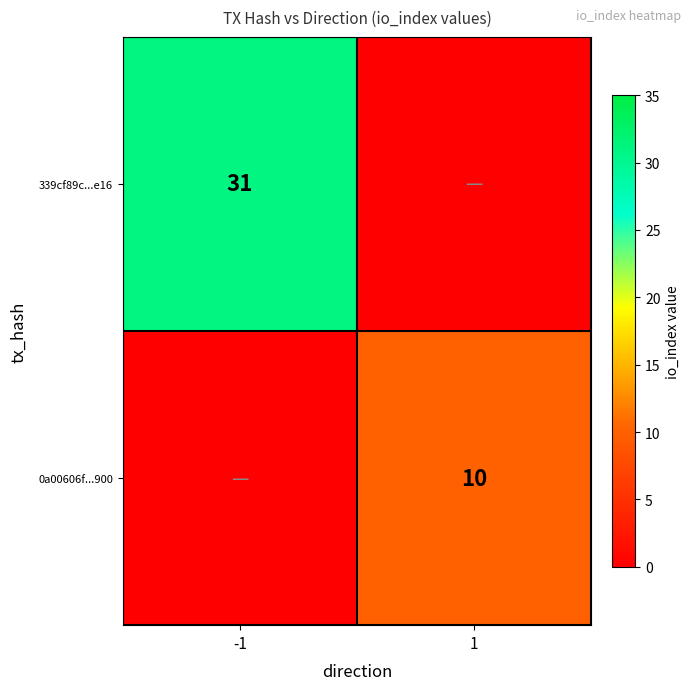

True or false: 0a00606f...900 has a value of 10 at 1.

True